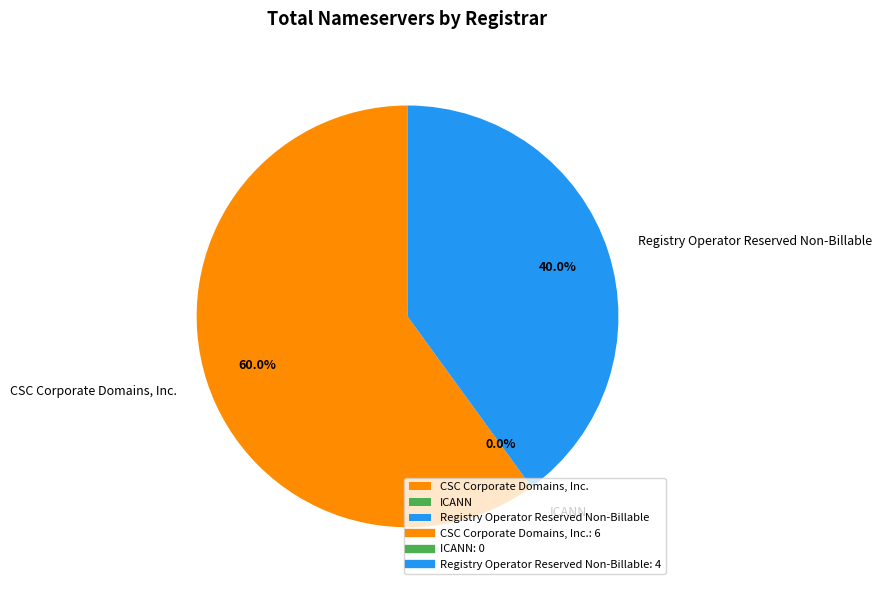

How many slices are in this pie chart?

3